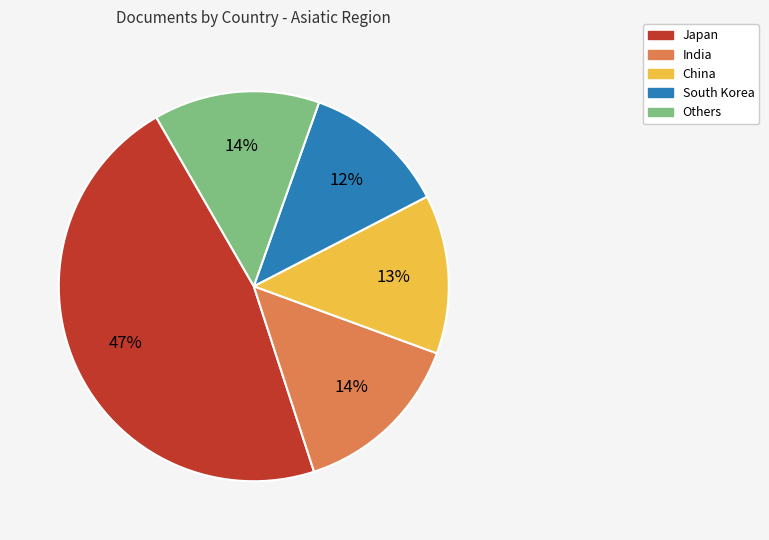

Count the number of slices in the pie.

5